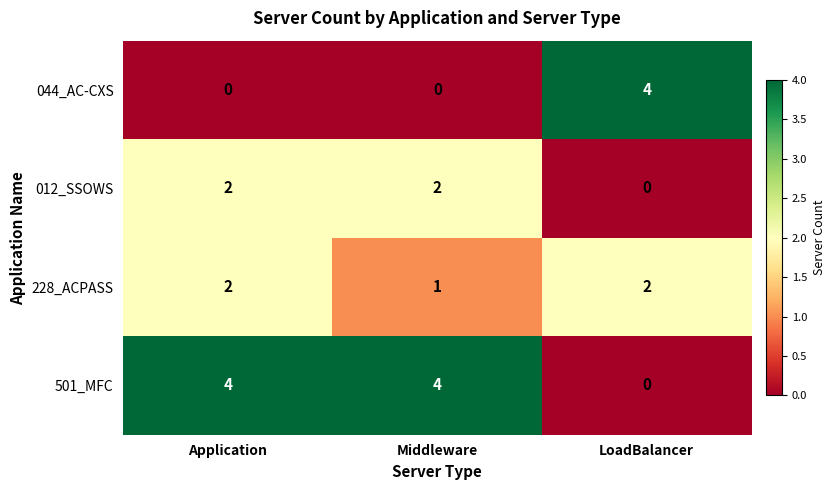

What is the difference between the 501_MFC values at LoadBalancer and Middleware?

4